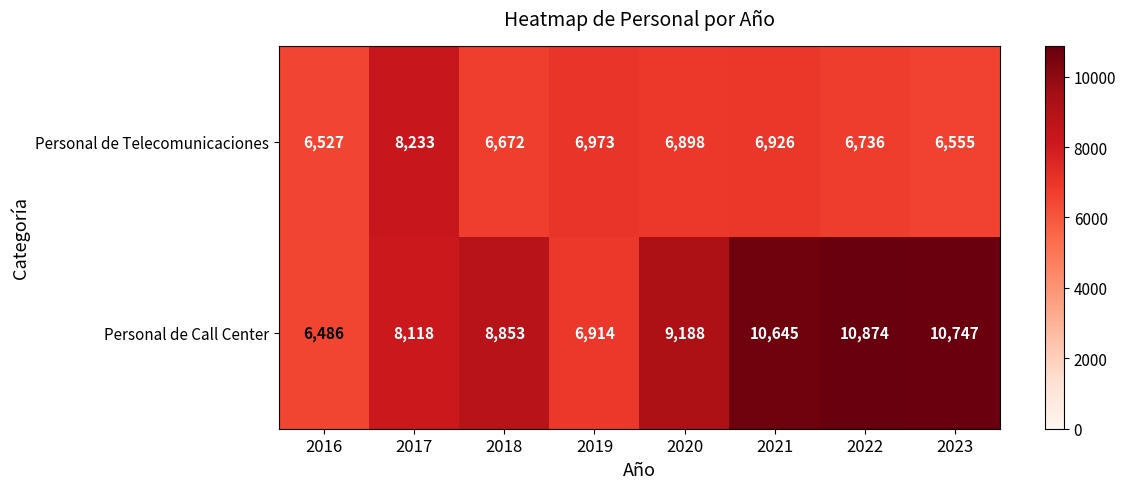

The Personal de Telecomunicaciones series shows 9029 at 2016. True or false?

False